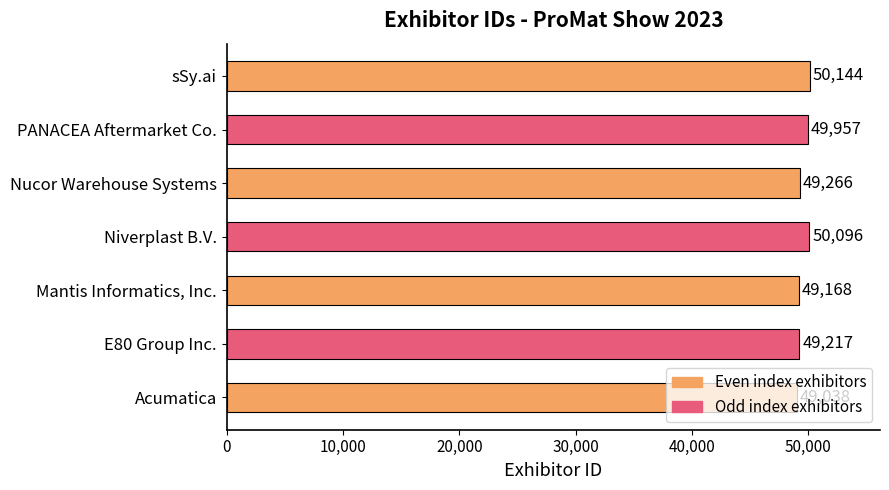

What is the change in value from Mantis Informatics, Inc. to Nucor Warehouse Systems?

+98